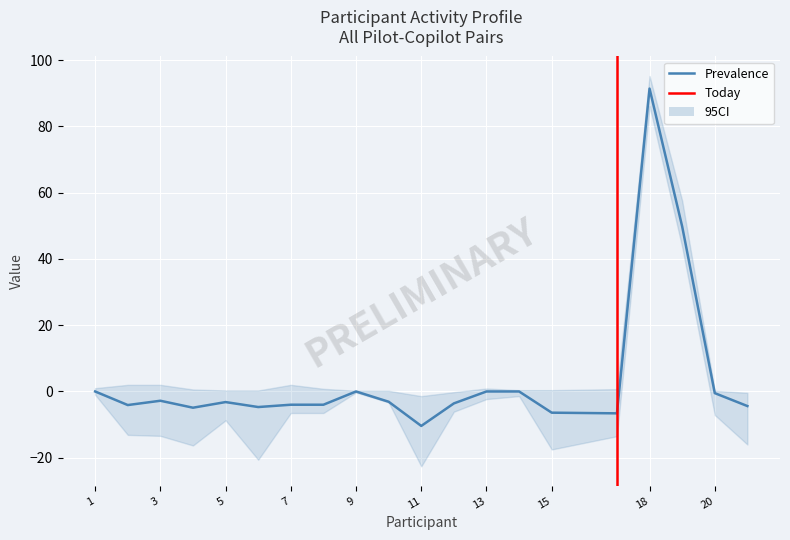

What is the maximum value shown in the chart?

95.2